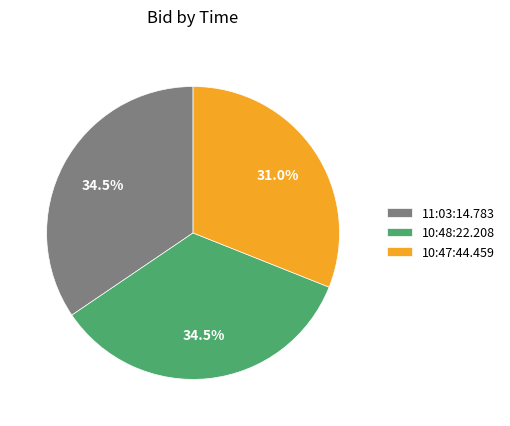

Is there any slice that represents more than half of the pie?

No